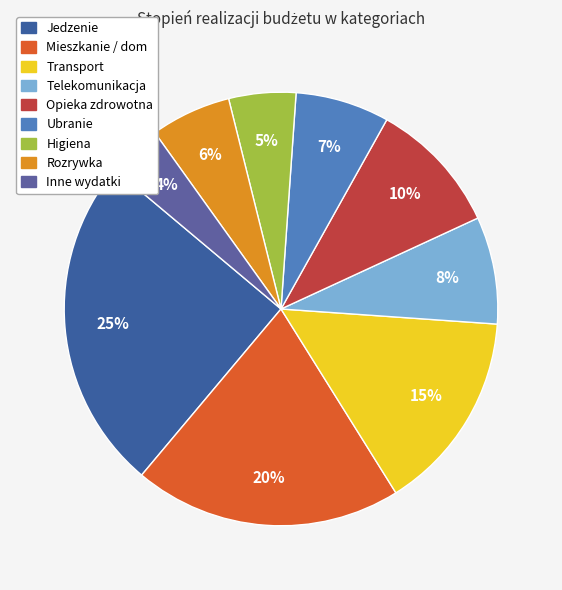

How many slices are in this pie chart?

9